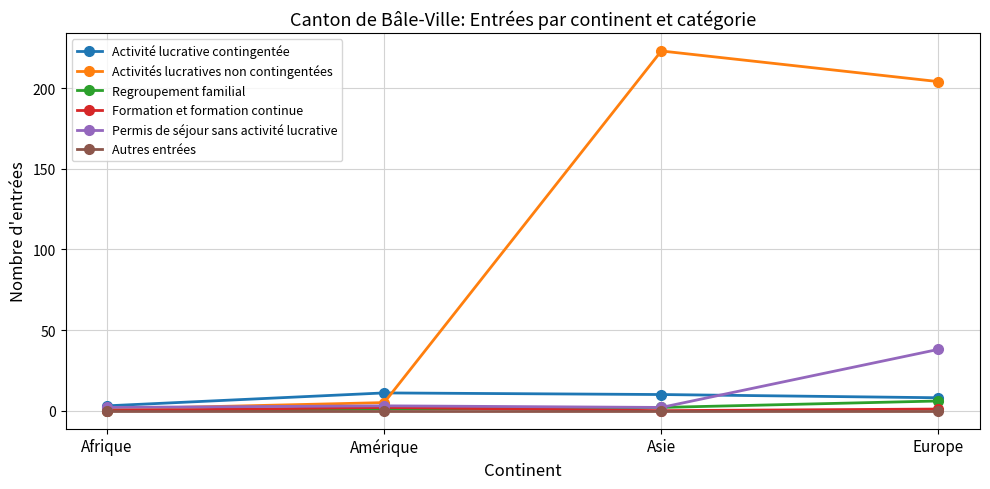

Where is Activités lucratives non contingentées nearest to the value 112?

Europe